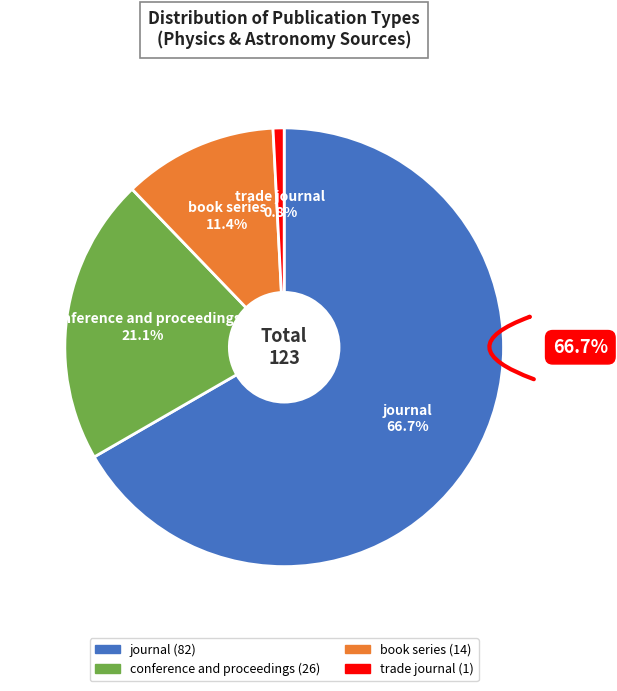

Combined, what portion of the pie is book series and trade journal?

12.2%